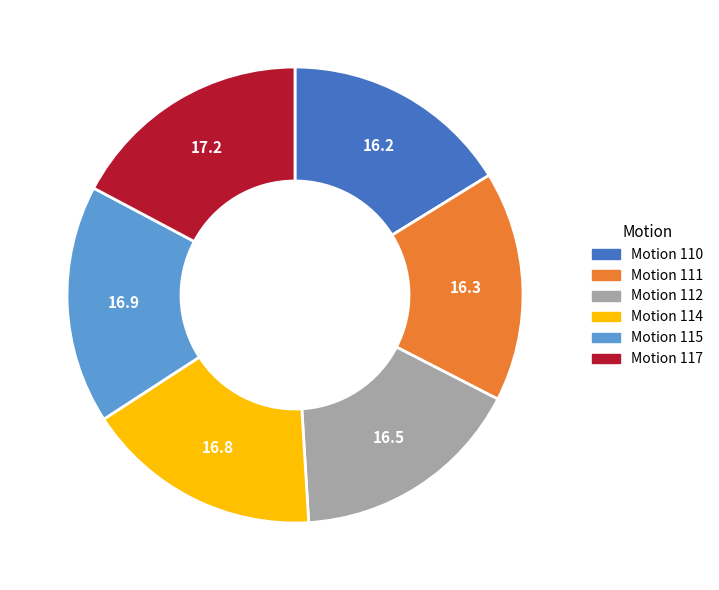

Is the sum of Motion 111 and Motion 112 greater than half?

No